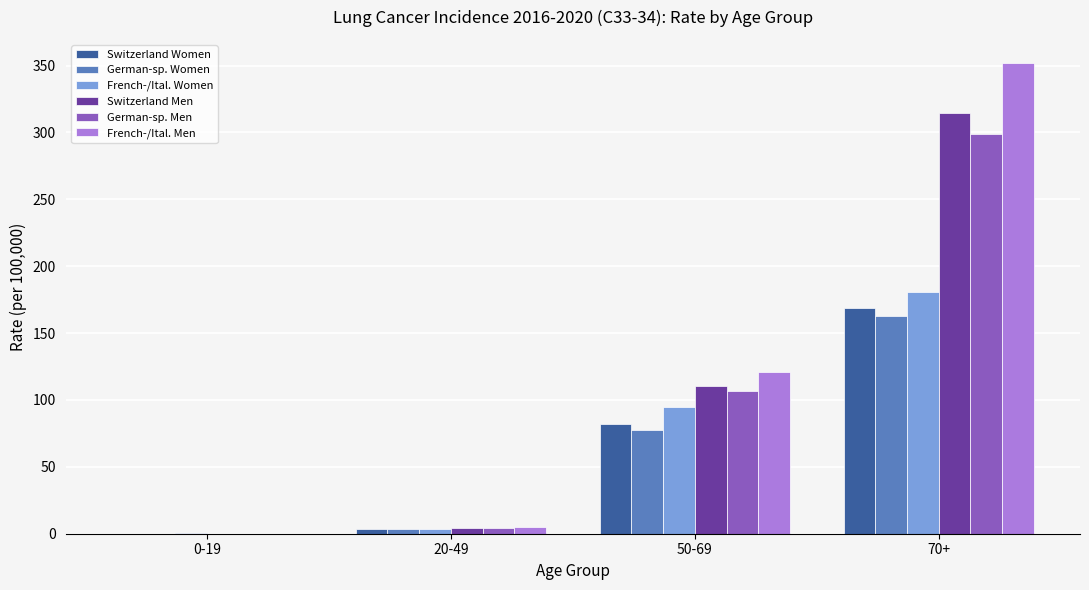

What is the approximate value of German-sp. Men at 50-69?

106.4